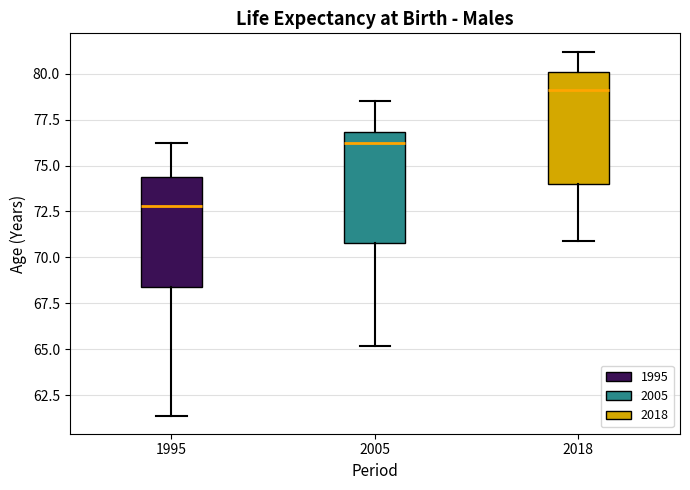

Where is the upper edge of the box at x = 2018 on the y-axis? The values are not printed on the chart, so give them approximately, as read against the axis.

80.0